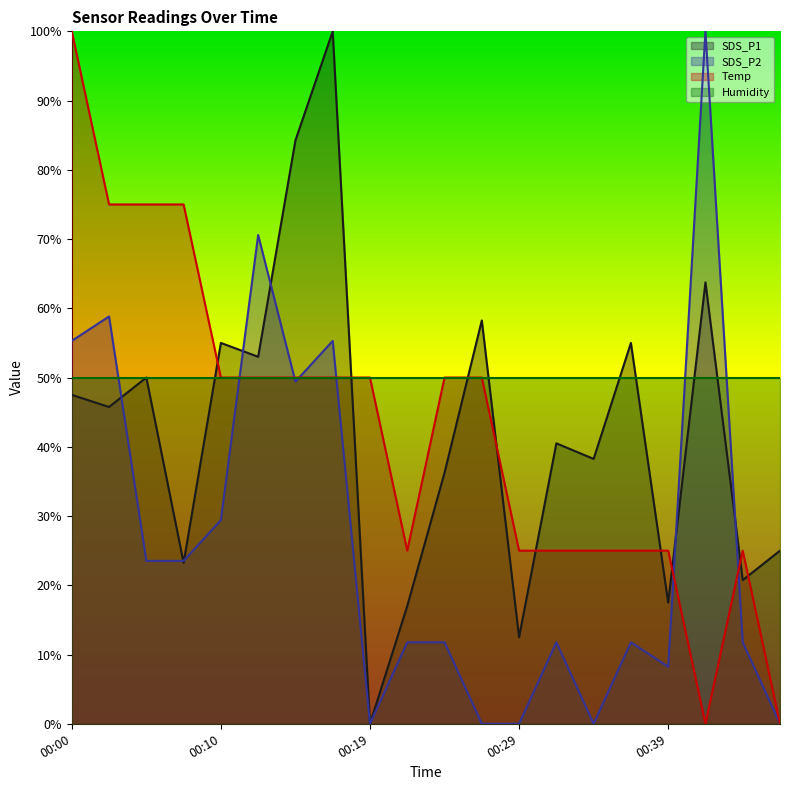

In SDS_P1, how many points are lower than both neighbors (excluding endpoints)?

8